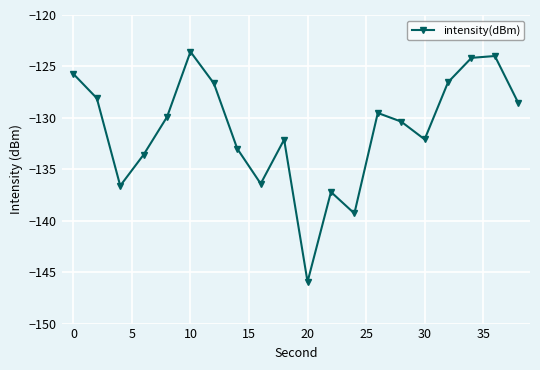

What is the greatest value displayed?

-123.6